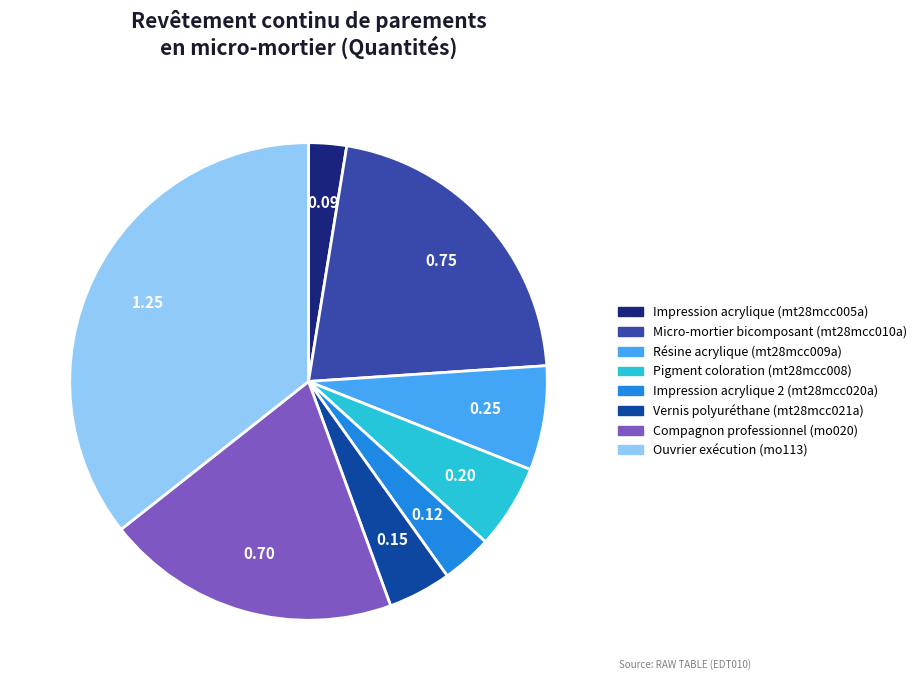

Is the sum of Impression acrylique (mt28mcc005a) and Micro-mortier bicomposant (mt28mcc010a) greater than half?

No